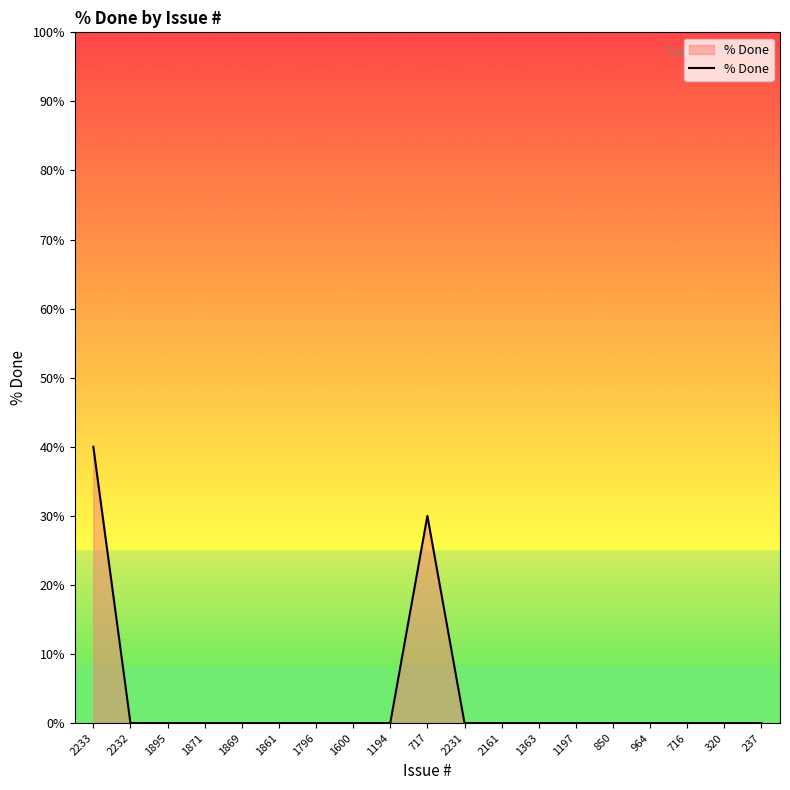

What is the average value?

4